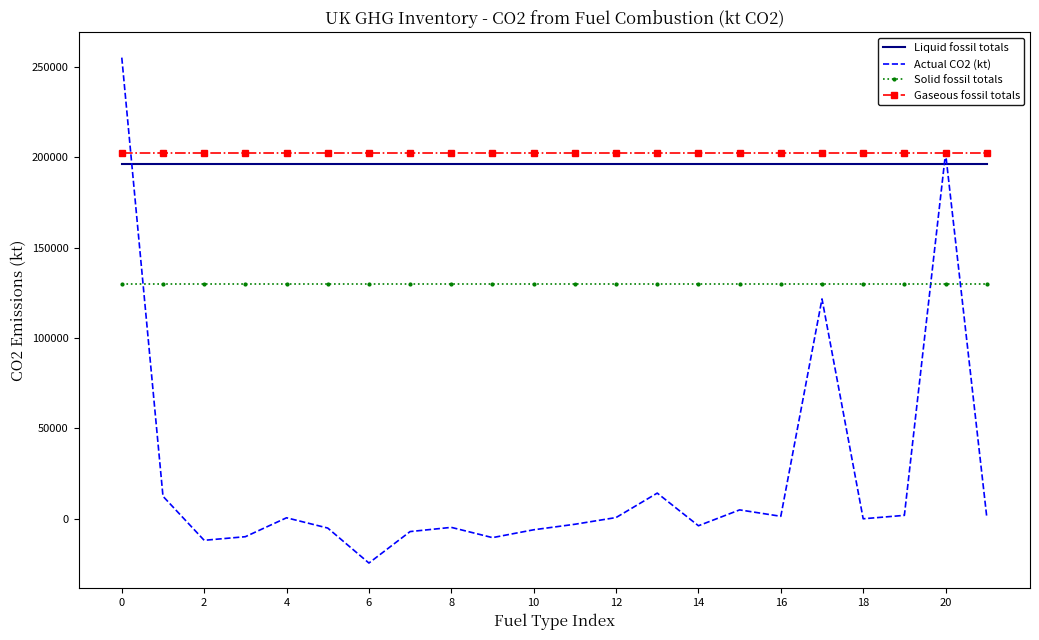

List the series in order of their peak value, lowest first.

Solid fossil totals, Liquid fossil totals, Gaseous fossil totals, Actual CO2 (kt)